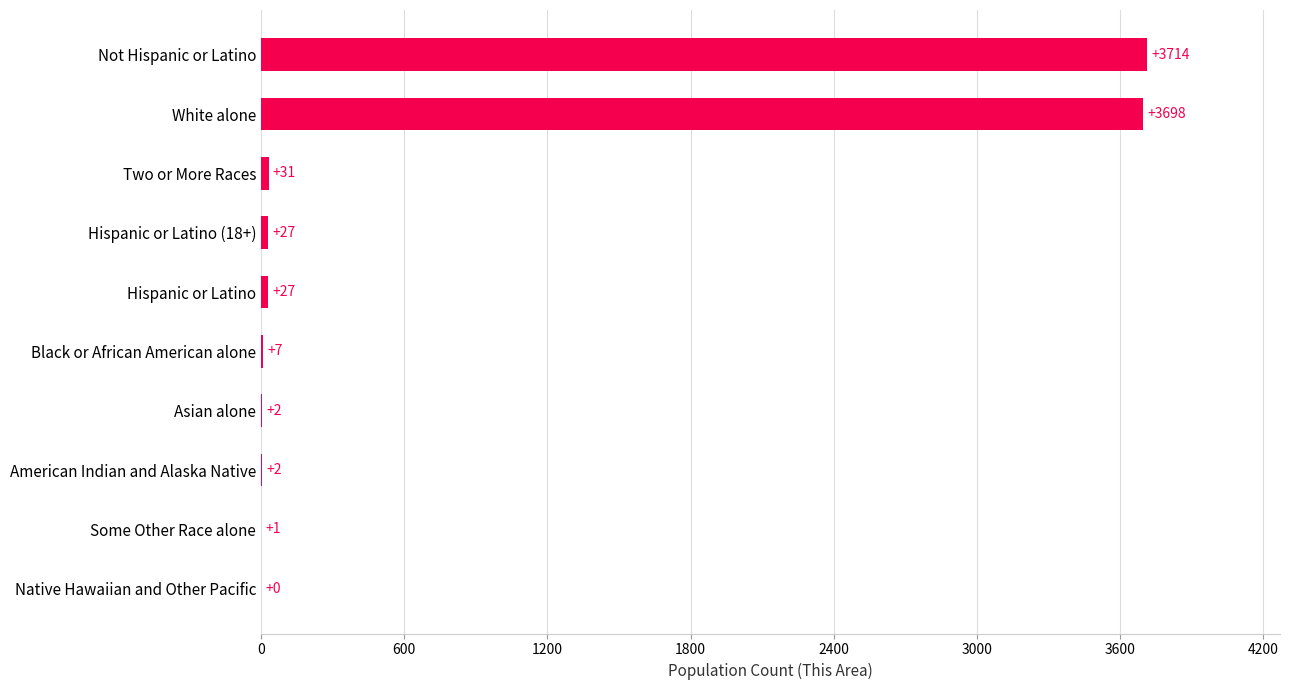

What is the sum of all values?

7509